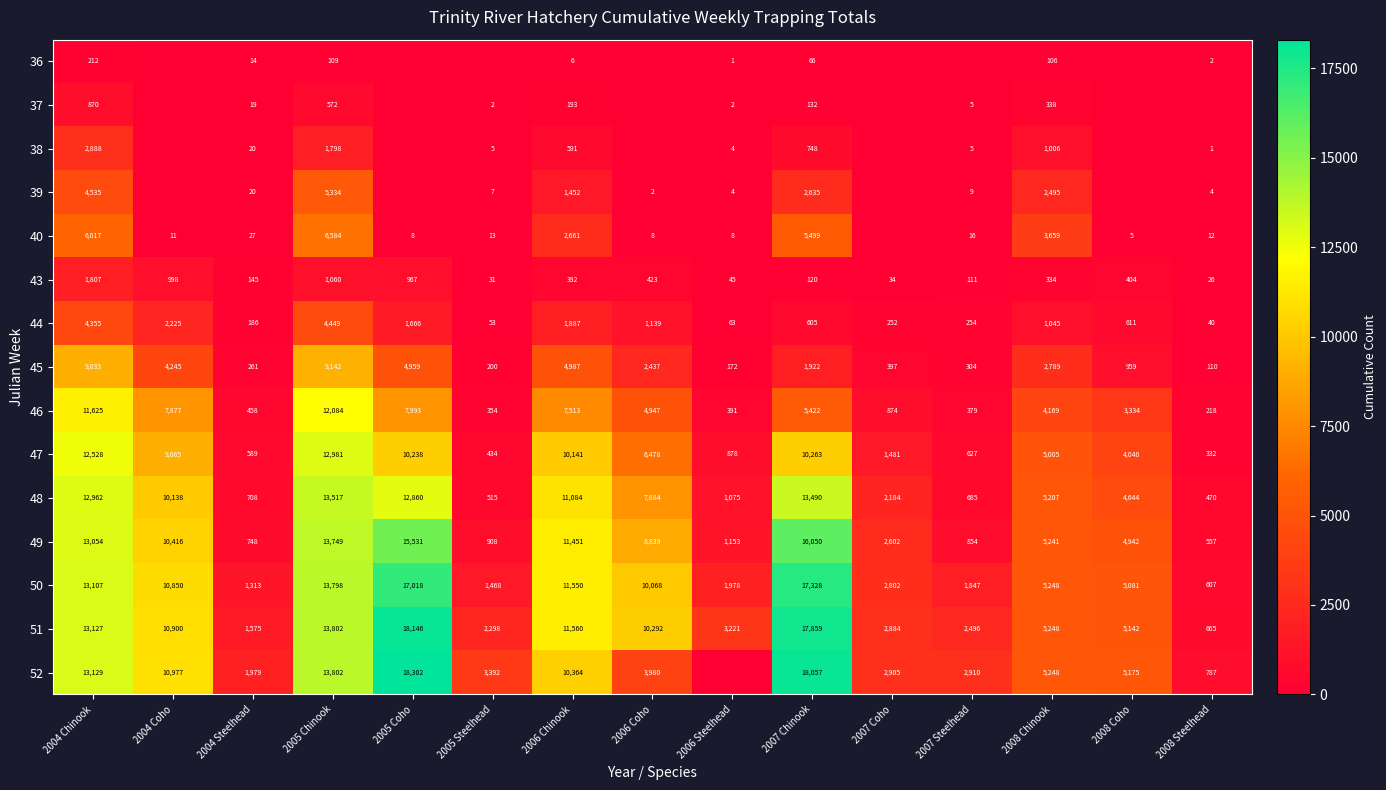

At how many categories does at least one series exceed 8391?

7